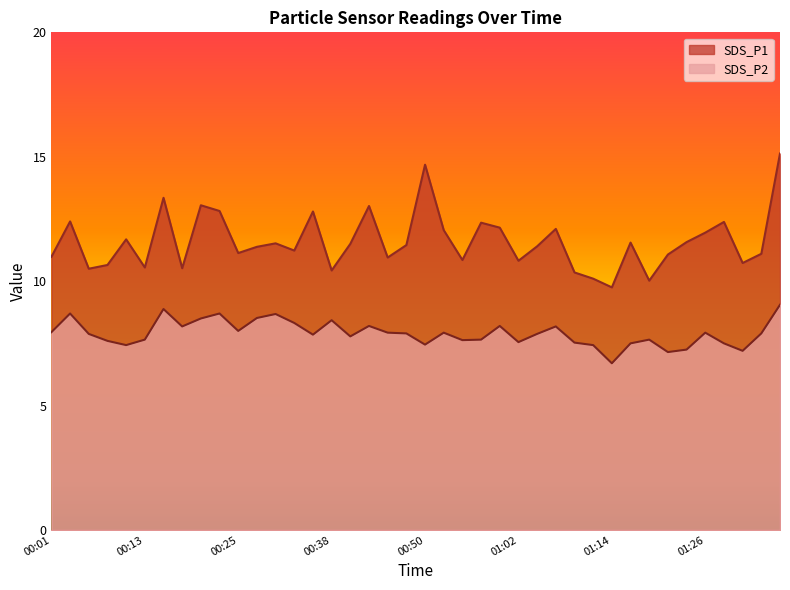

What is the total value across all series at 01:29?

19.9